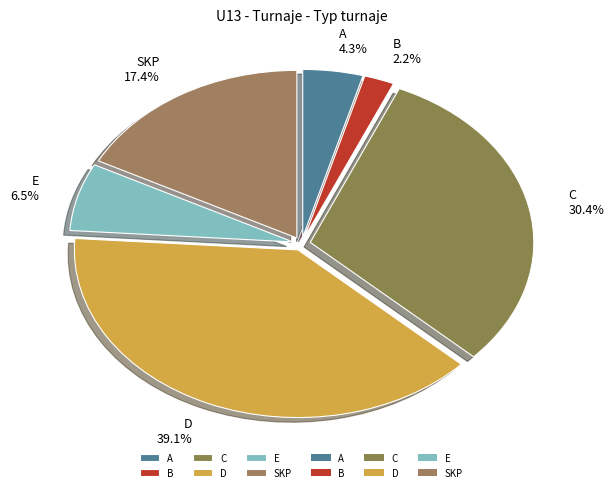

To the nearest percent, what is the difference between the largest and smallest slice percentages?

37%